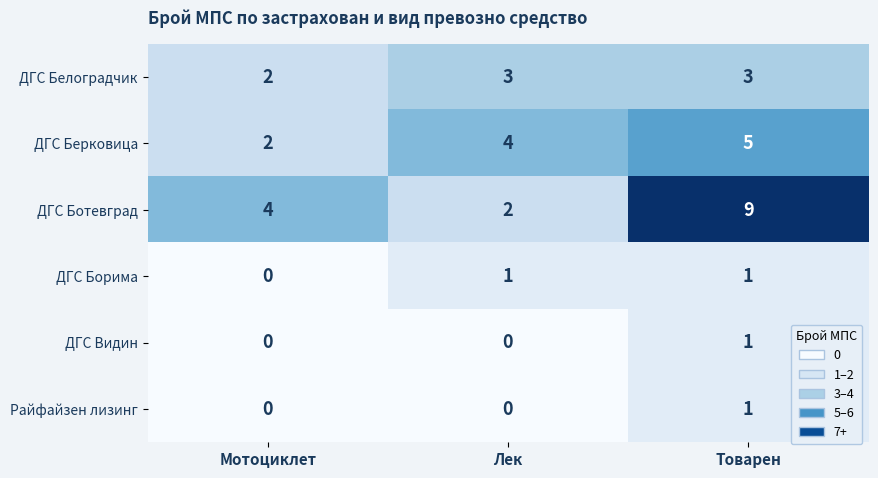

Reading left to right, what are all the values shown in this chart?

ДГС Белоградчик: Мотоциклет=2	Лек=3	Товарен=3
ДГС Берковица: Мотоциклет=2	Лек=4	Товарен=5
ДГС Ботевград: Мотоциклет=4	Лек=2	Товарен=9
ДГС Борима: Мотоциклет=0	Лек=1	Товарен=1
ДГС Видин: Мотоциклет=0	Лек=0	Товарен=1
Райфайзен лизинг: Мотоциклет=0	Лек=0	Товарен=1